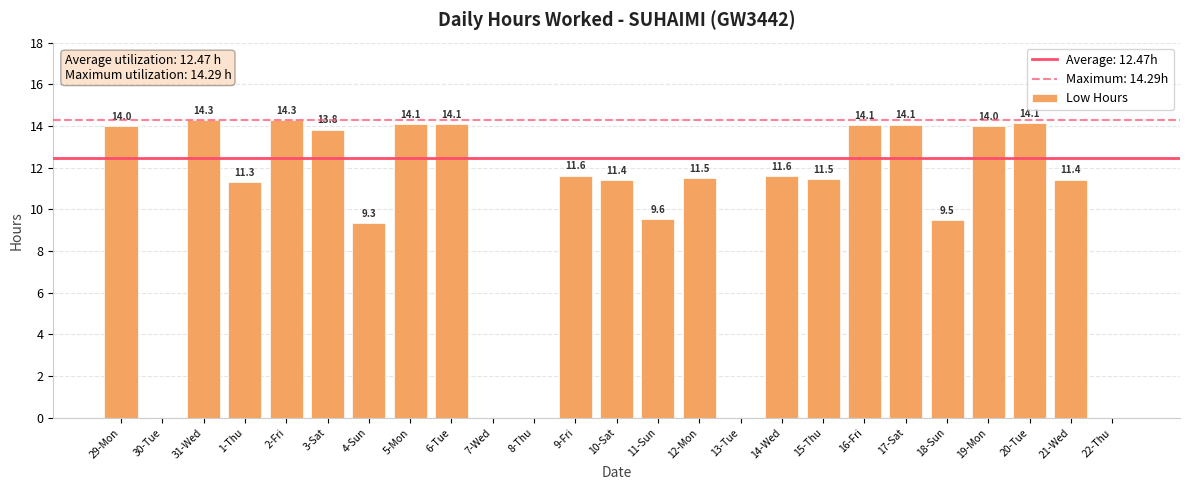

What is the sum of the values at 21-Wed and 17-Sat?

25.5